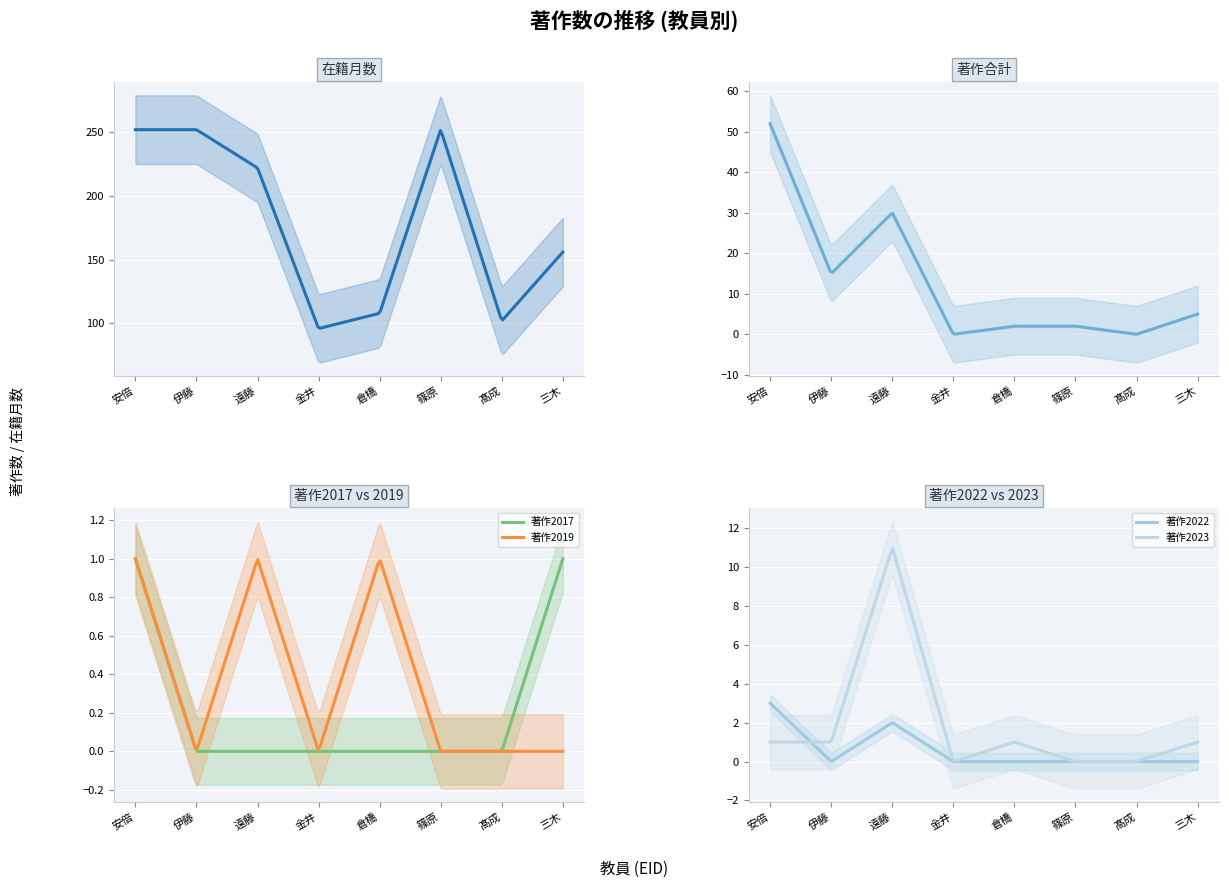

Is this an area chart (filled region under the line)?

No